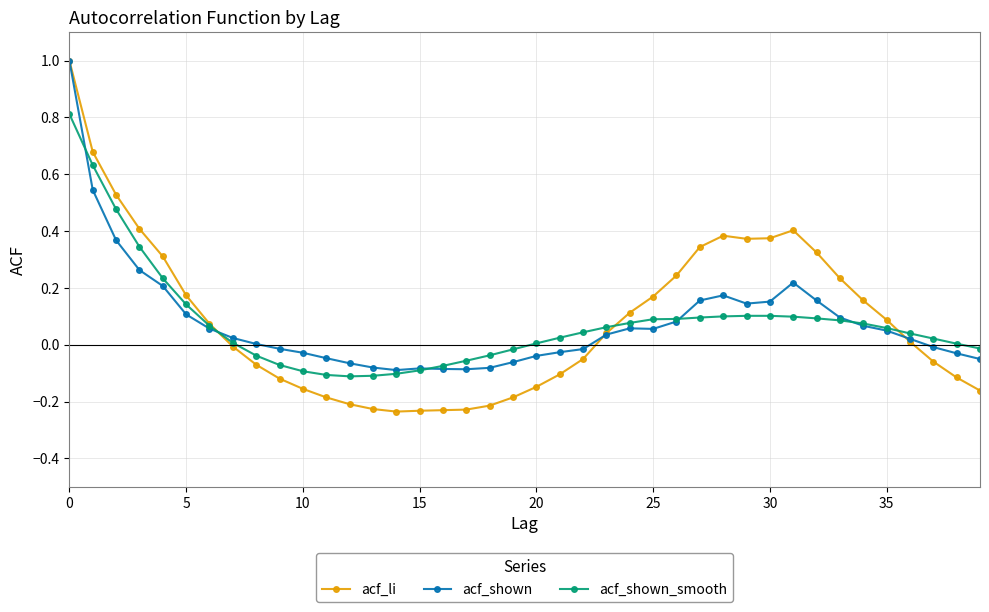

Count the number of data series in this chart.

3